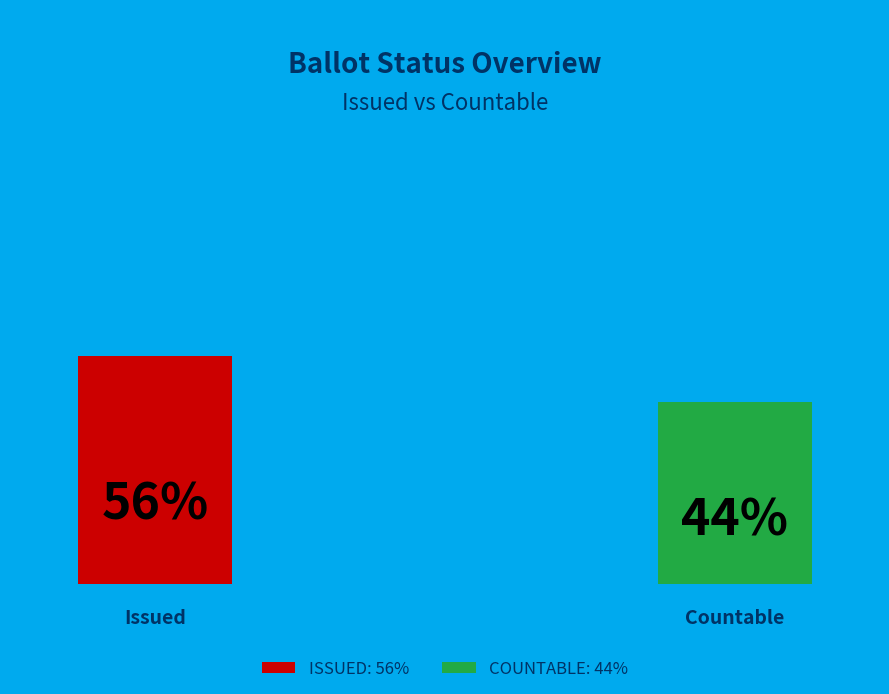

The COUNTABLE slice represents 44% of the pie. True or false?

True